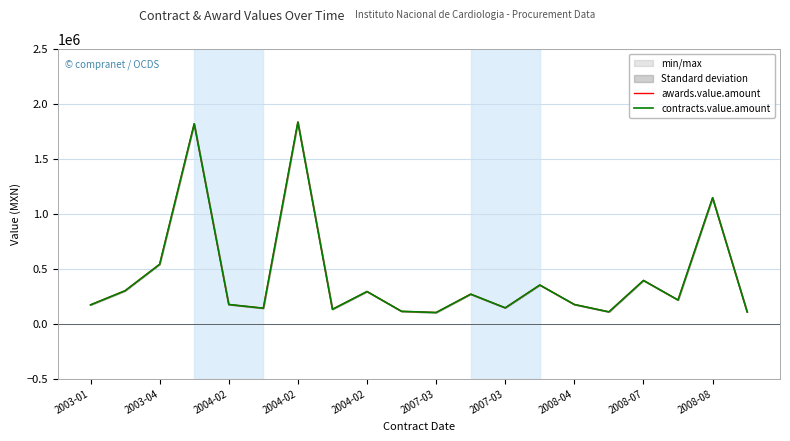

What is the average value of the awards.value.amount series?

427453.0